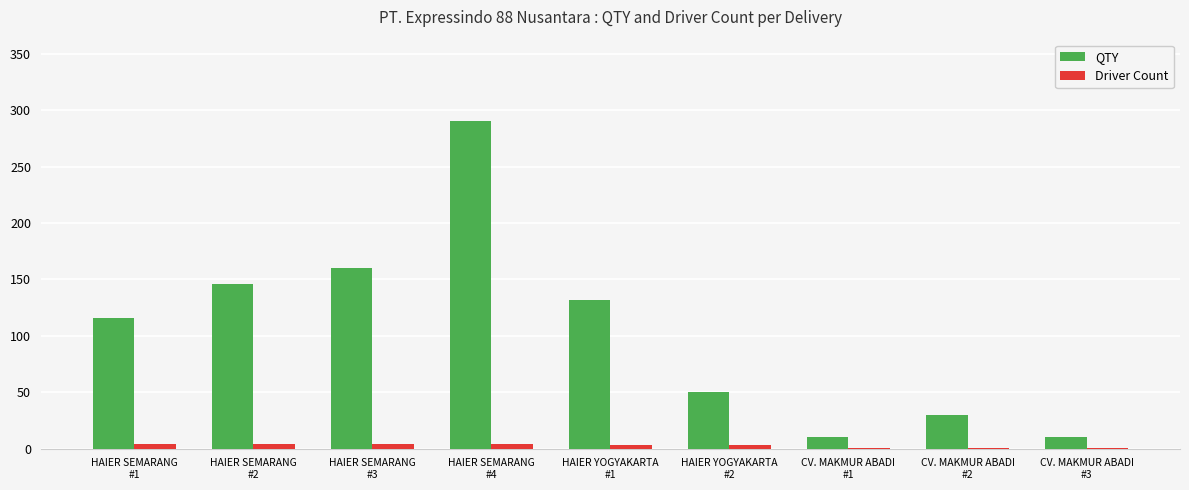

Which series has the largest total across all categories?

QTY